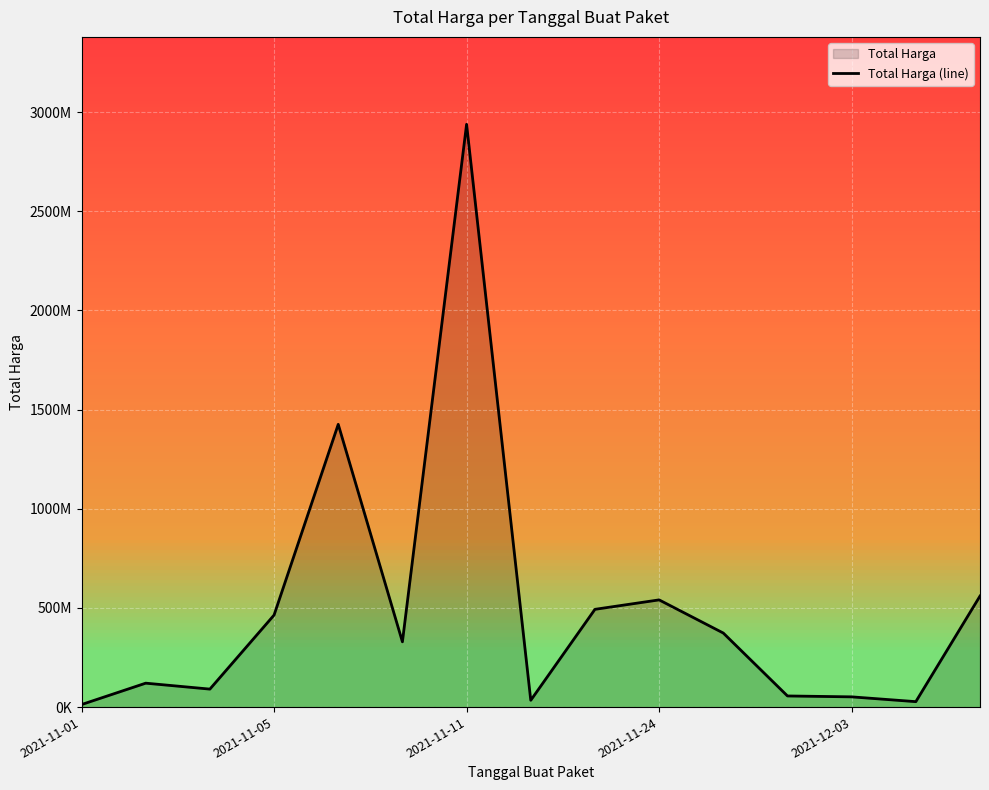

True or false: the data shows 2938963240 at 2021-11-11.

True